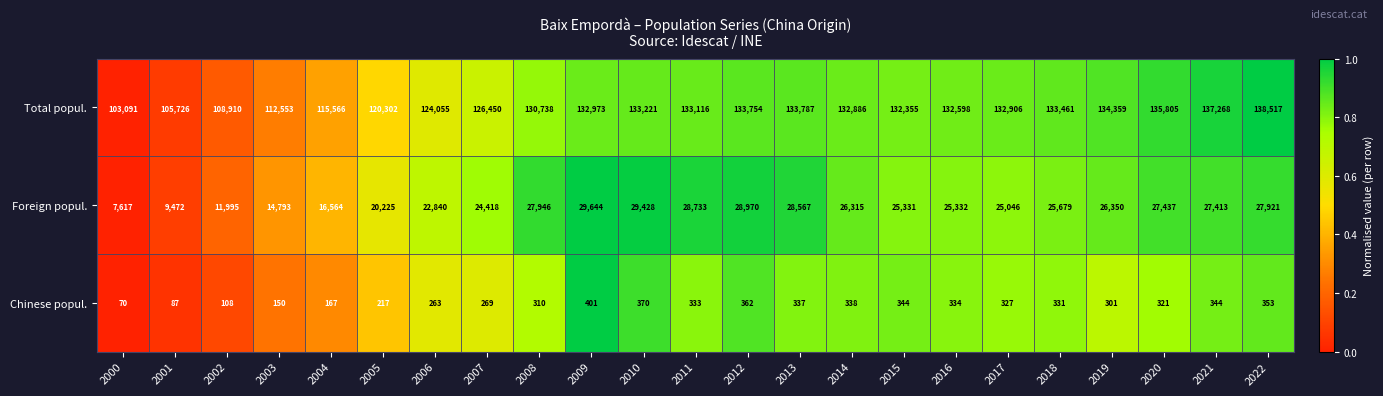

Count the number of categories in the chart.

23